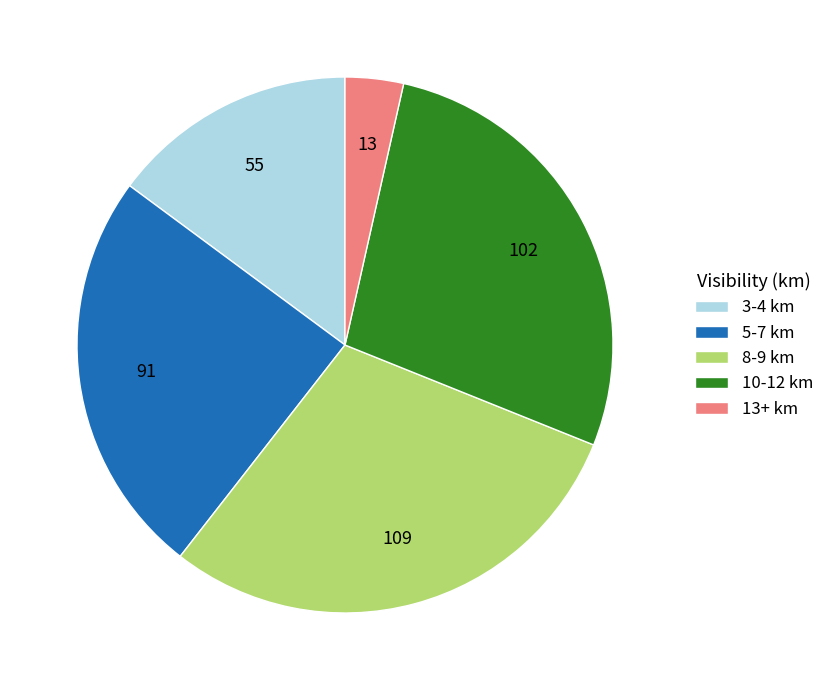

The 3-4 km slice represents 15% of the pie. True or false?

True